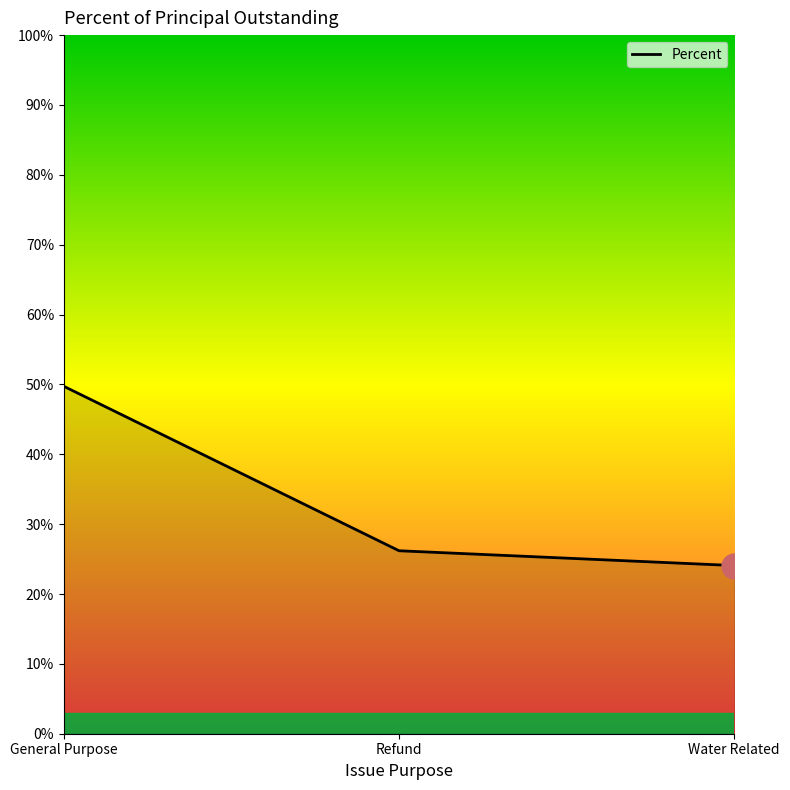

At which category does the chart reach its minimum across all series?

Water Related